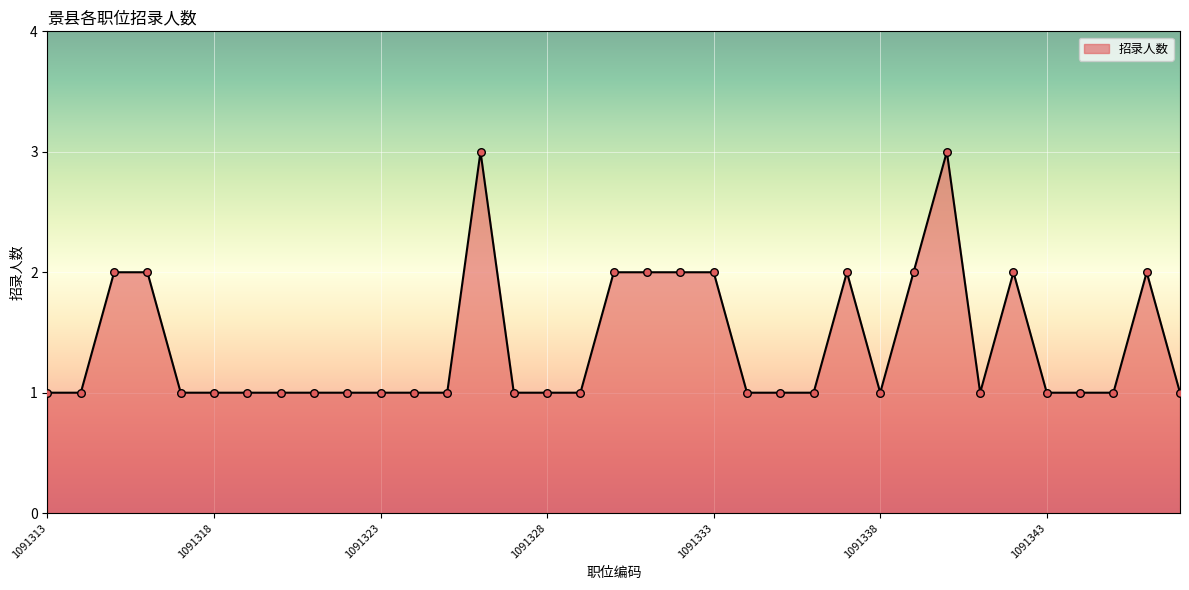

What is the maximum value shown in the chart?

3